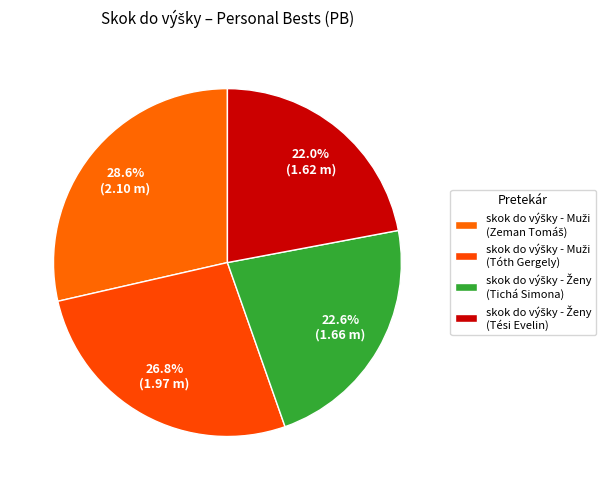

Is skok do výšky - Ženy (Tési Evelin) the majority of the pie?

No